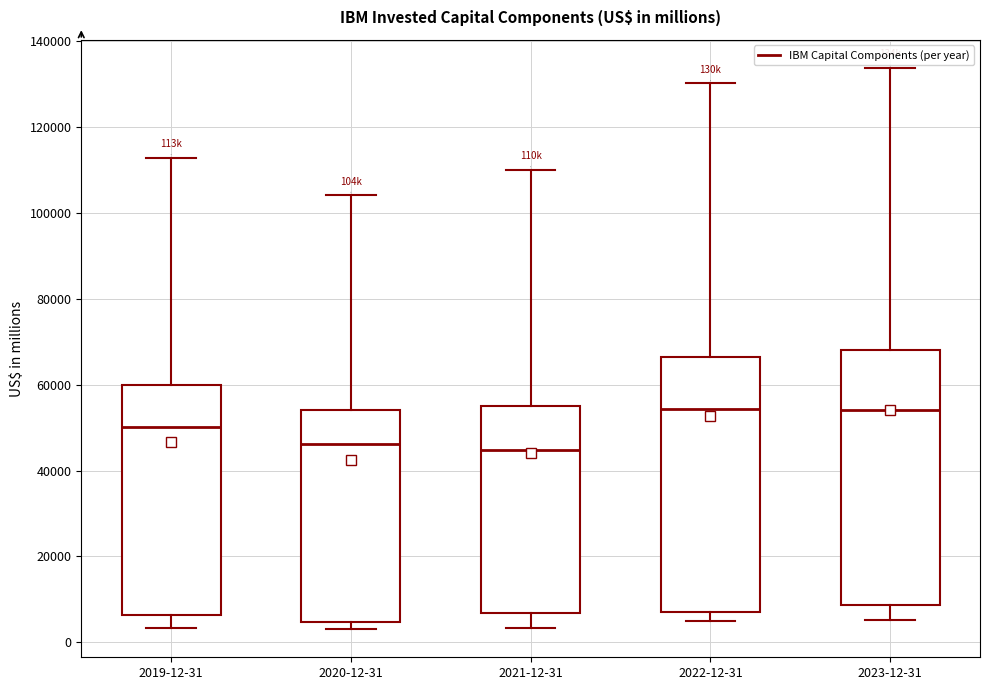

Reading left to right, read every box against the y-axis: the position of its median line, the range the box covers, and the ends of its whiskers. The values are not printed on the chart, so give them approximately, as read against the axis.

2019-12-31: median 50000, box 6000 to 60000, whiskers 4000 to 112000
2020-12-31: median 46000, box 4000 to 54000, whiskers 4000 (just below the box's lower edge) to 104000
2021-12-31: median 44000, box 6000 to 56000, whiskers 4000 to 110000
2022-12-31: median 54000, box 8000 to 66000, whiskers 4000 to 130000
2023-12-31: median 54000, box 8000 to 68000, whiskers 6000 to 134000